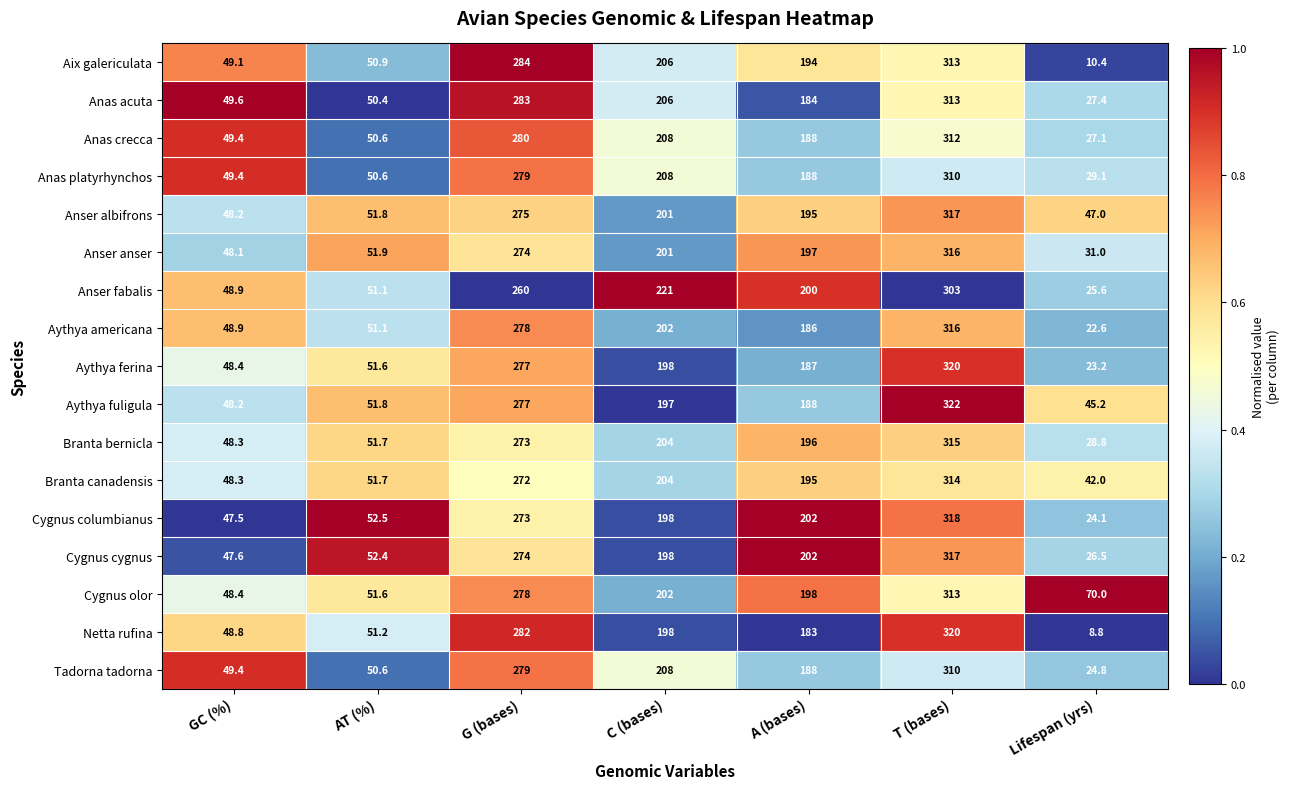

Which series changed the most between A (bases) and T (bases)?

Netta rufina